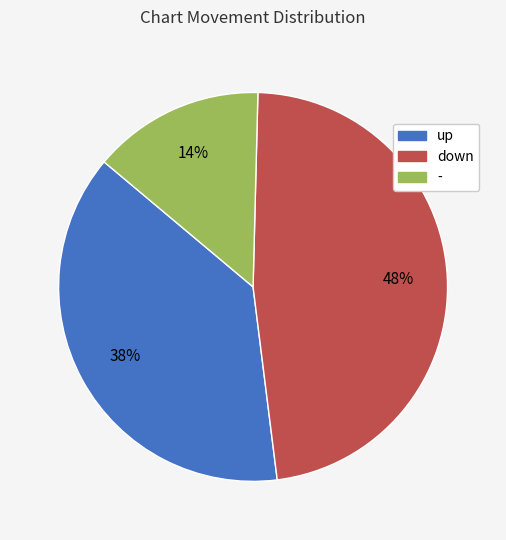

To the nearest percent, what percentage of the pie is up?

38%